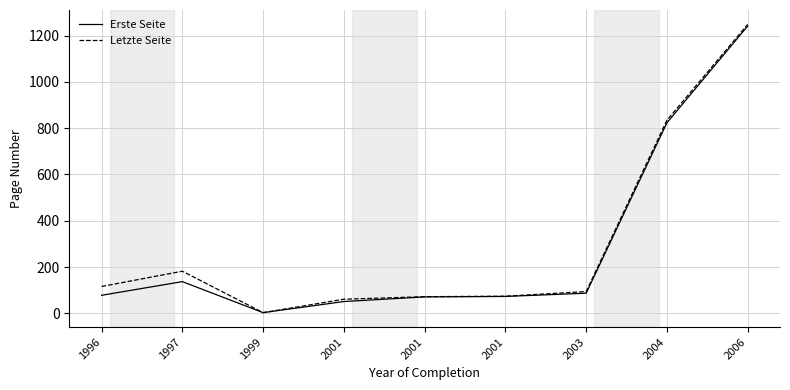

True or false: Erste Seite has more than 0 interior local peaks.

True